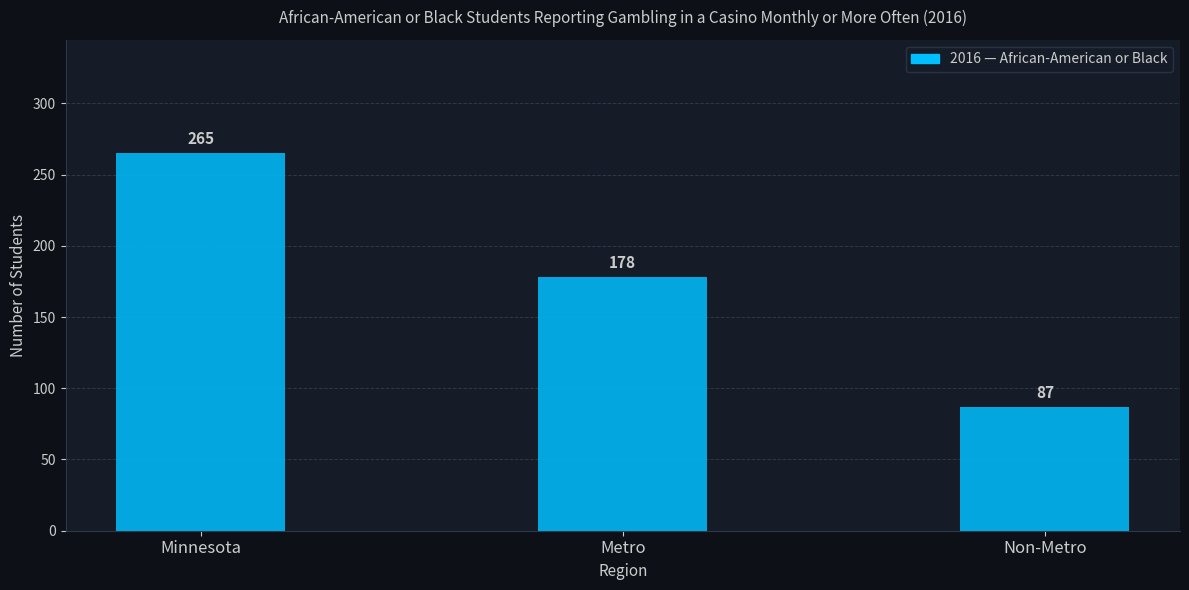

What is the change in value from Minnesota to Non-Metro?

-178